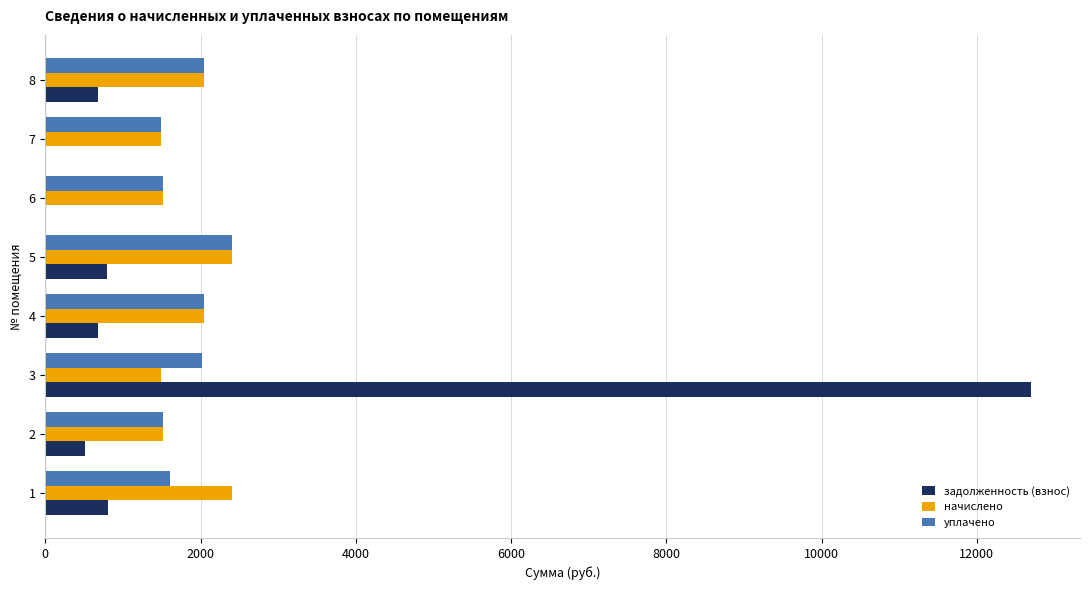

What is the average value of the уплачено series?

1830.0